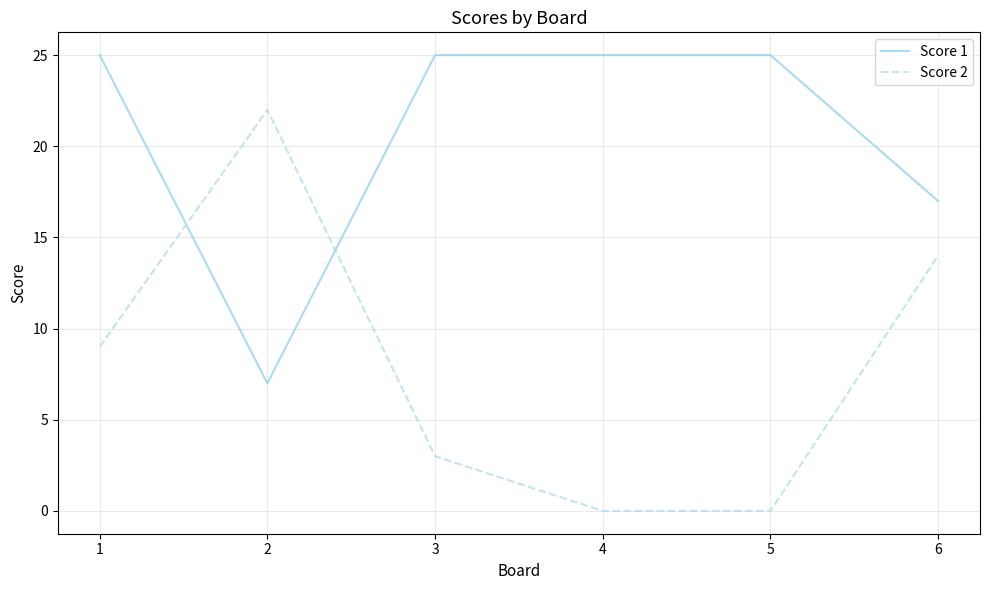

Which series has the widest spread of values?

Score 2